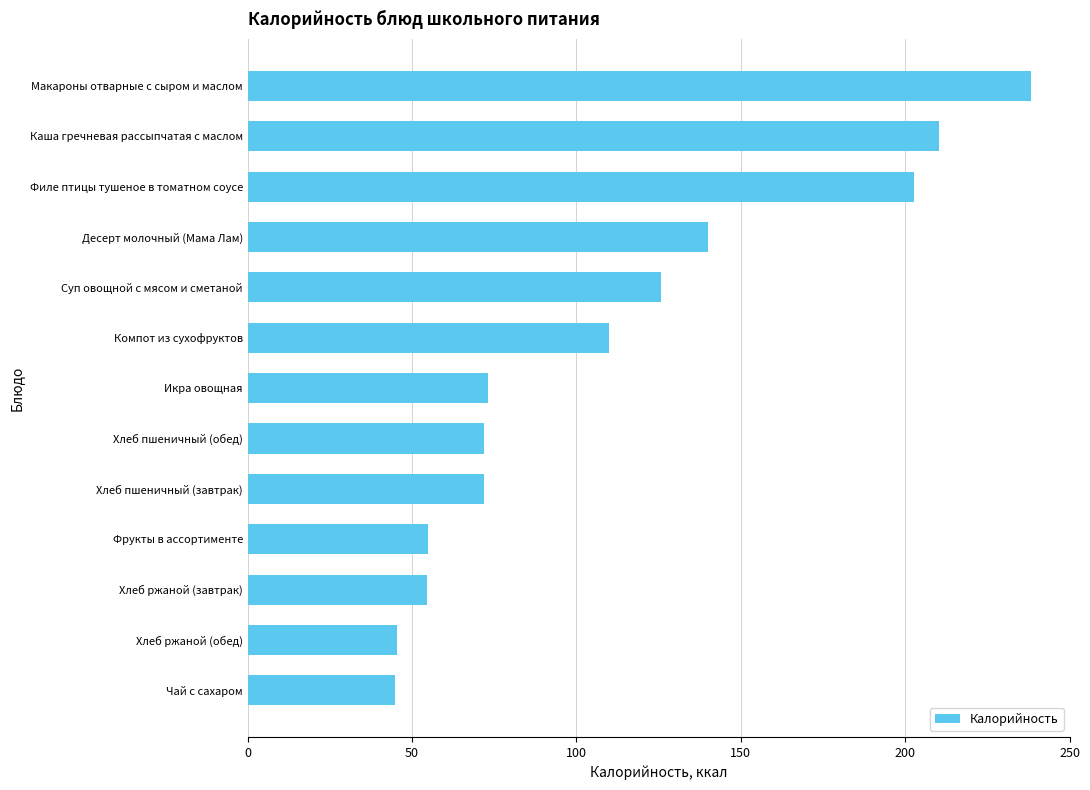

What is the smallest value displayed?

44.8